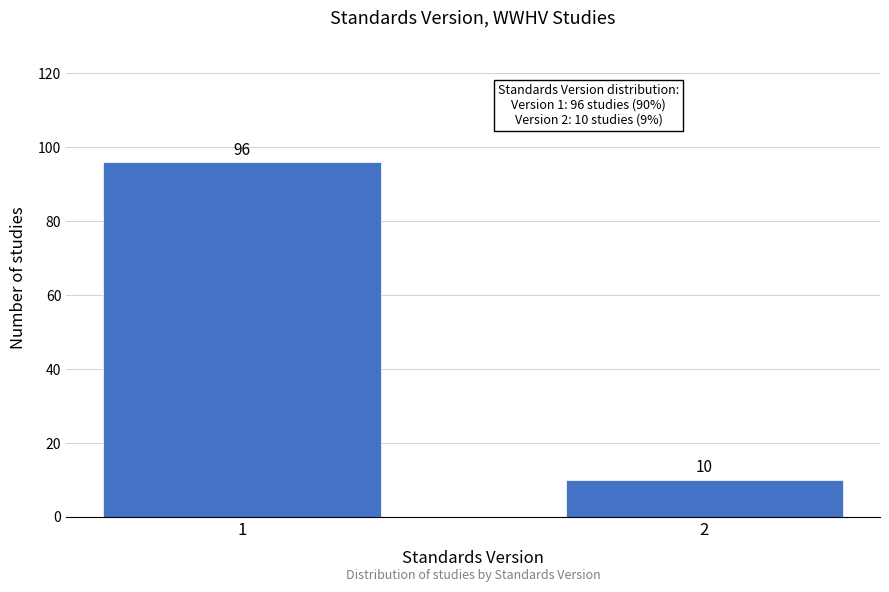

Reading right to left, what are all the values shown in this chart?

10	96